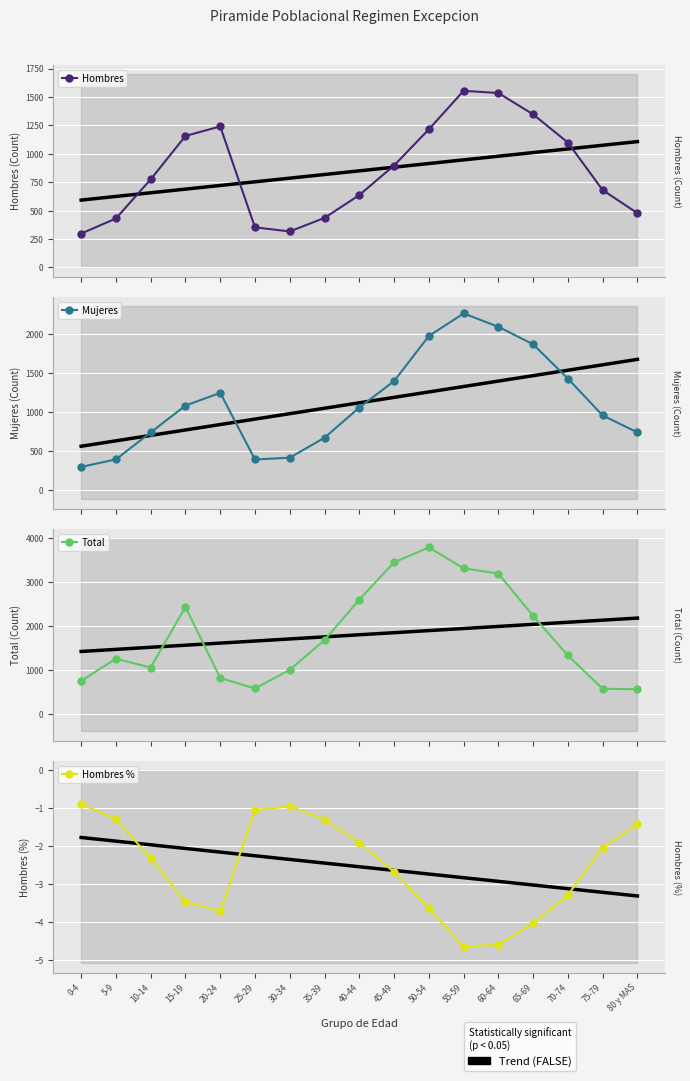

How many times do Hombres and Total cross each other?

4